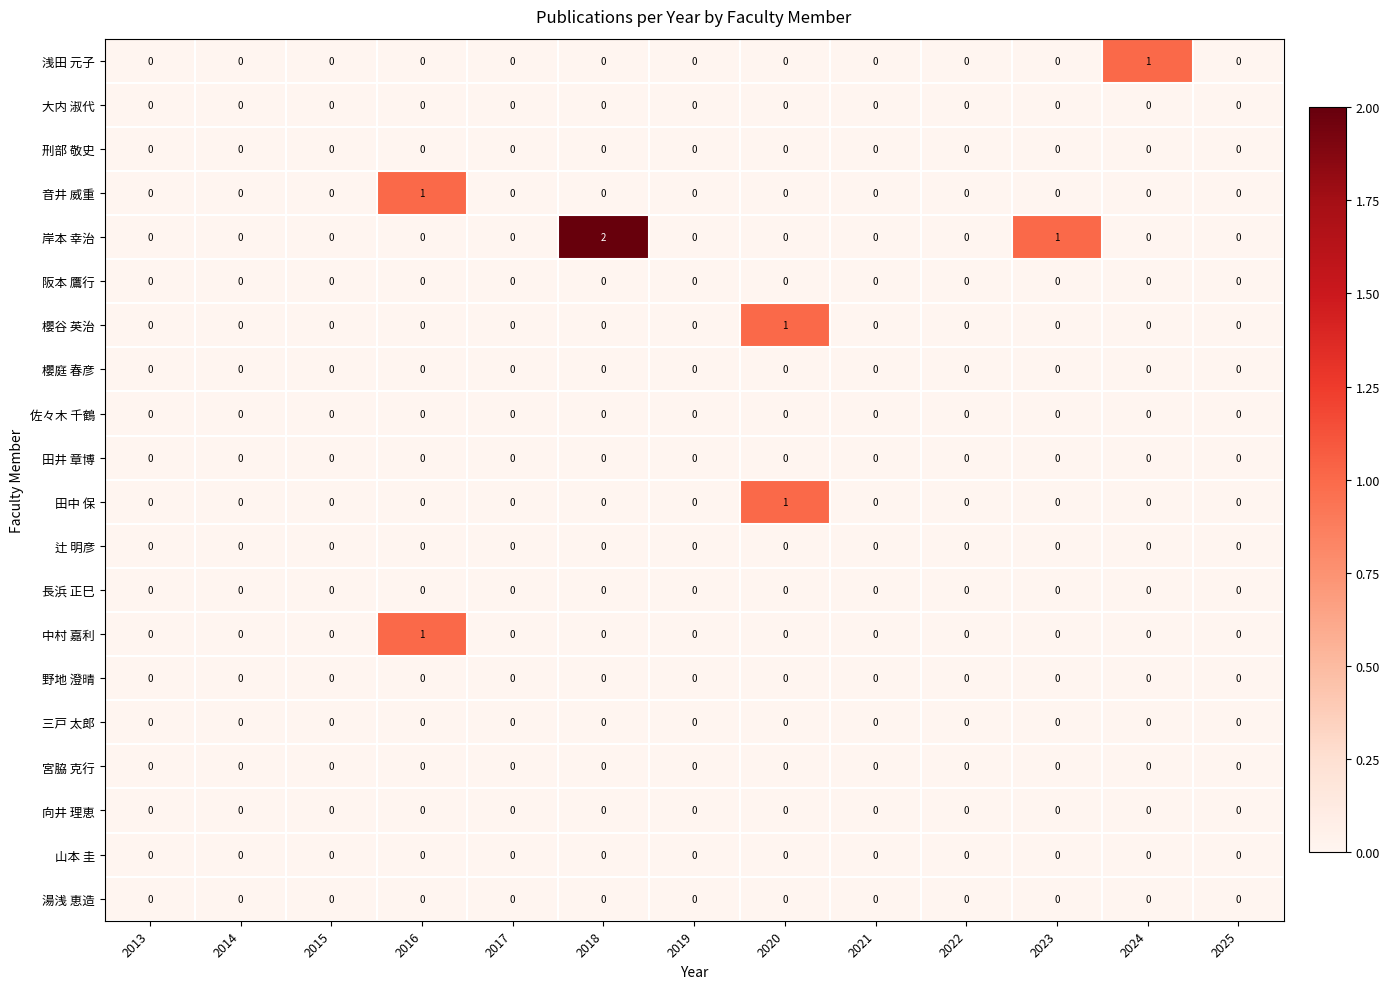

Which series has the largest range (max minus min)?

岸本 幸治